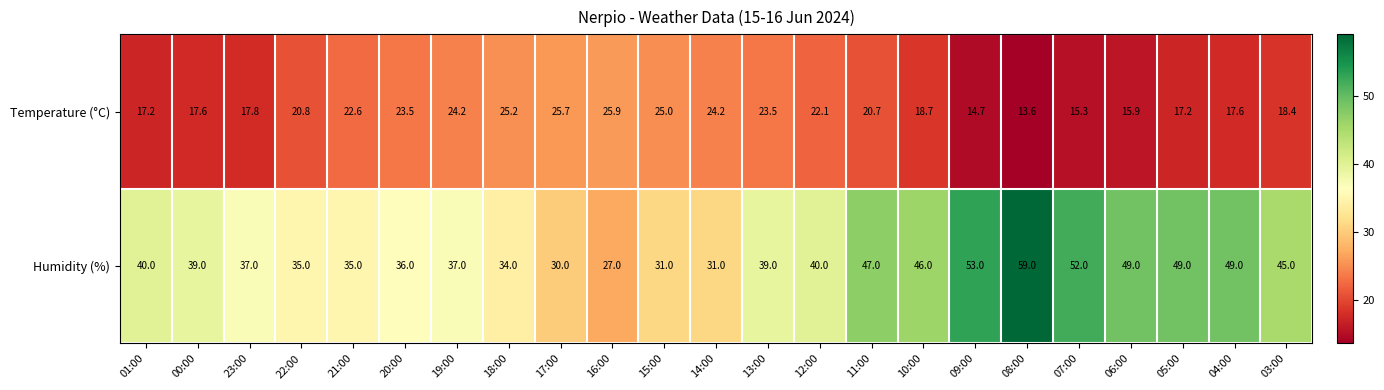

True or false: Humidity (%) has a value of 49.3 at 20:00.

False